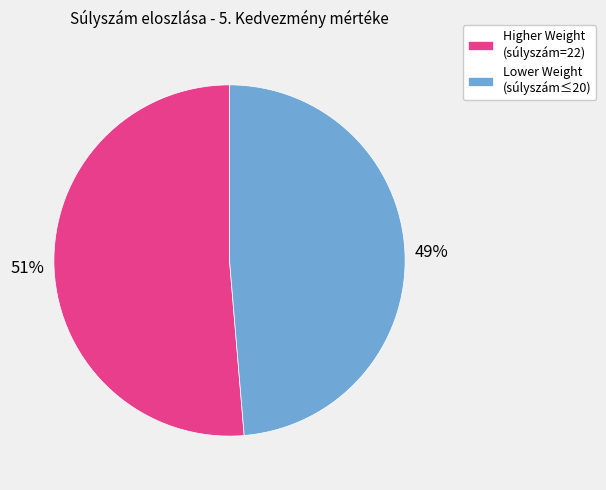

How many slices are in this pie chart?

2